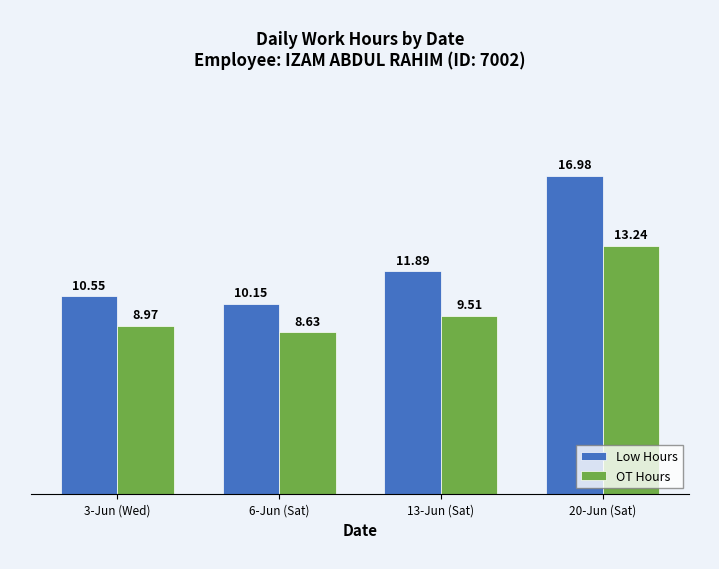

At which category does the chart reach its peak across all series?

20-Jun (Sat)